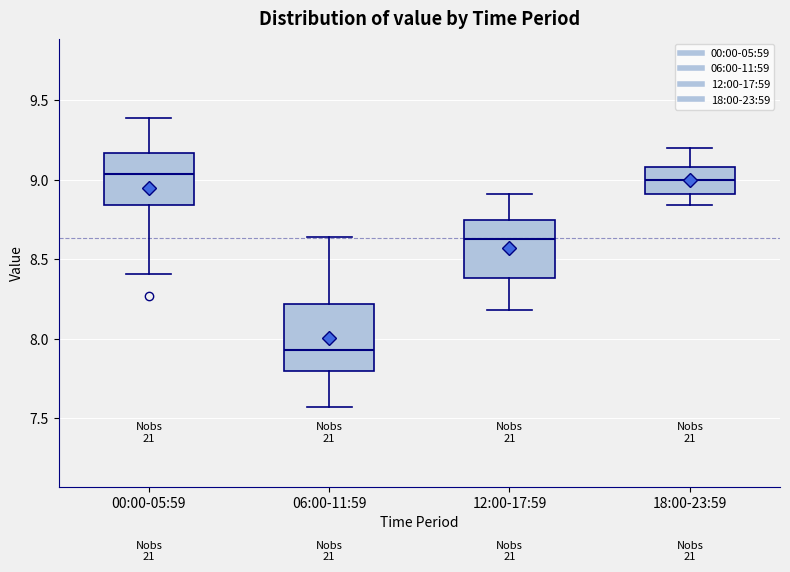

Where does the upper whisker of the box for 12:00-17:59 end on the y-axis? The values are not printed on the chart, so give them approximately, as read against the axis.

8.90